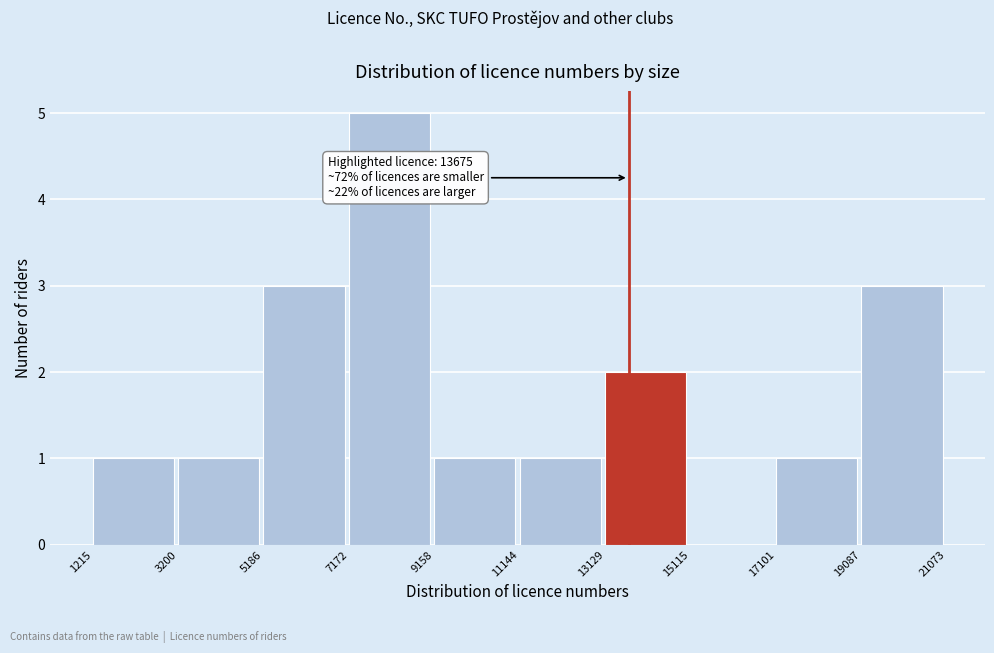

Over which range of the x-axis is the bar tallest?

7172 to 9158